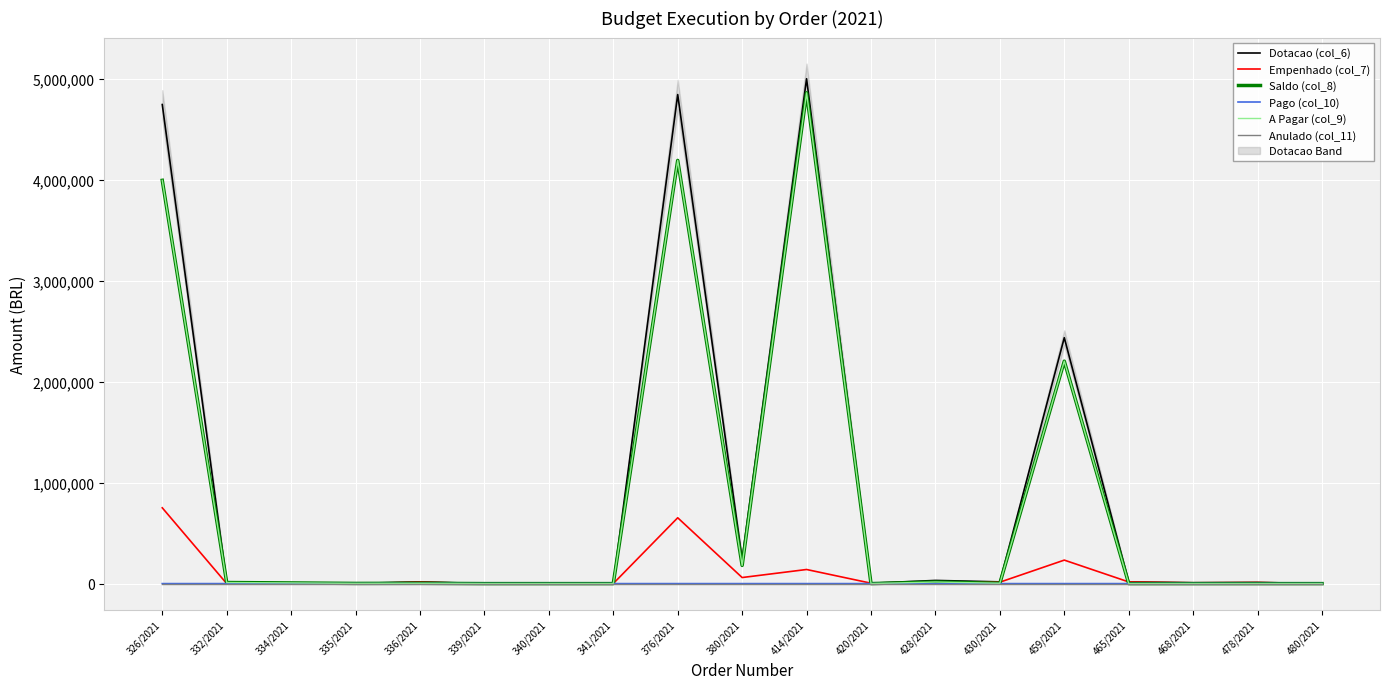

True or false: Saldo (col_8) has more than 2 interior local peaks.

True